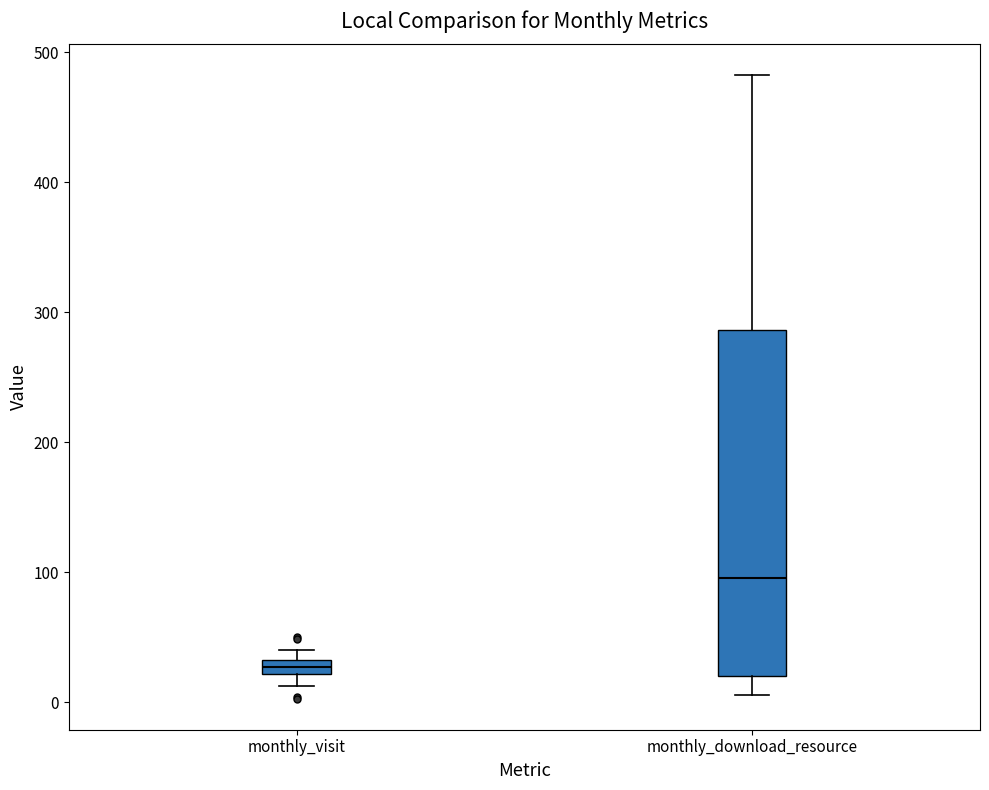

Which box has the lowest median line?

monthly_visit